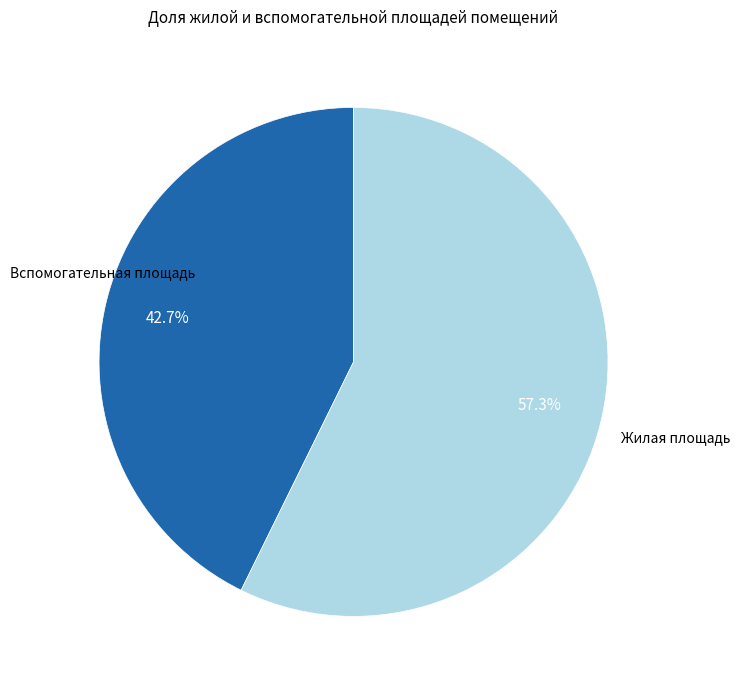

Is there any slice that represents more than half of the pie?

Yes